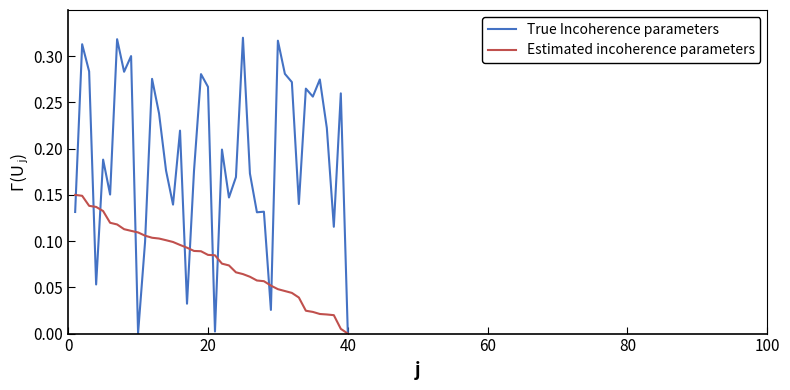

What is the sum of all Estimated incoherence parameters values?

3.1